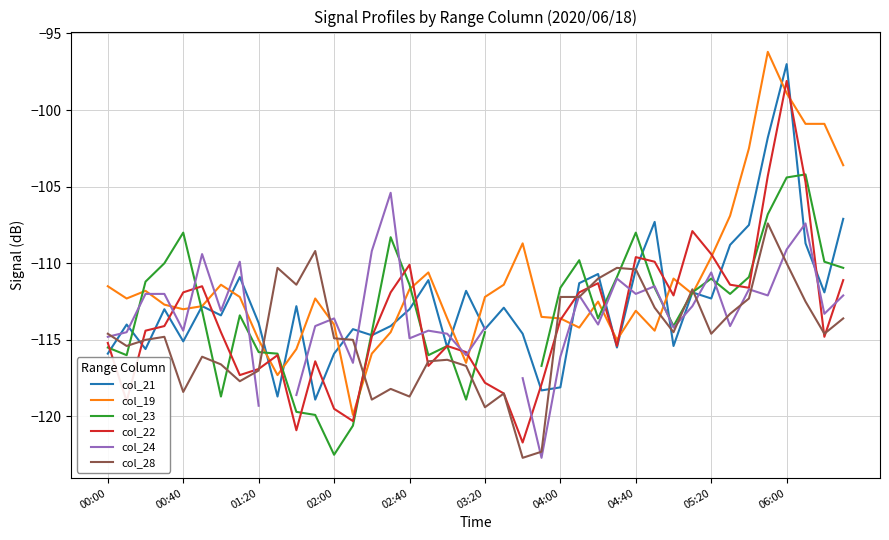

At which label does col_22 reach its peak?

06:00